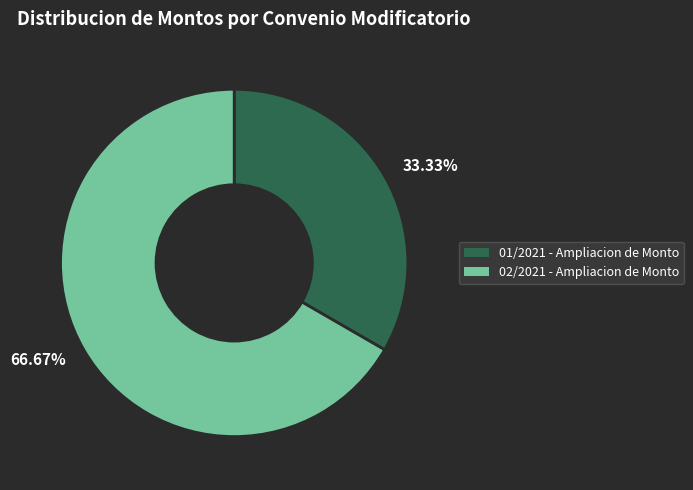

Combined, do 66.67% and 33.33% account for over 50%?

Yes